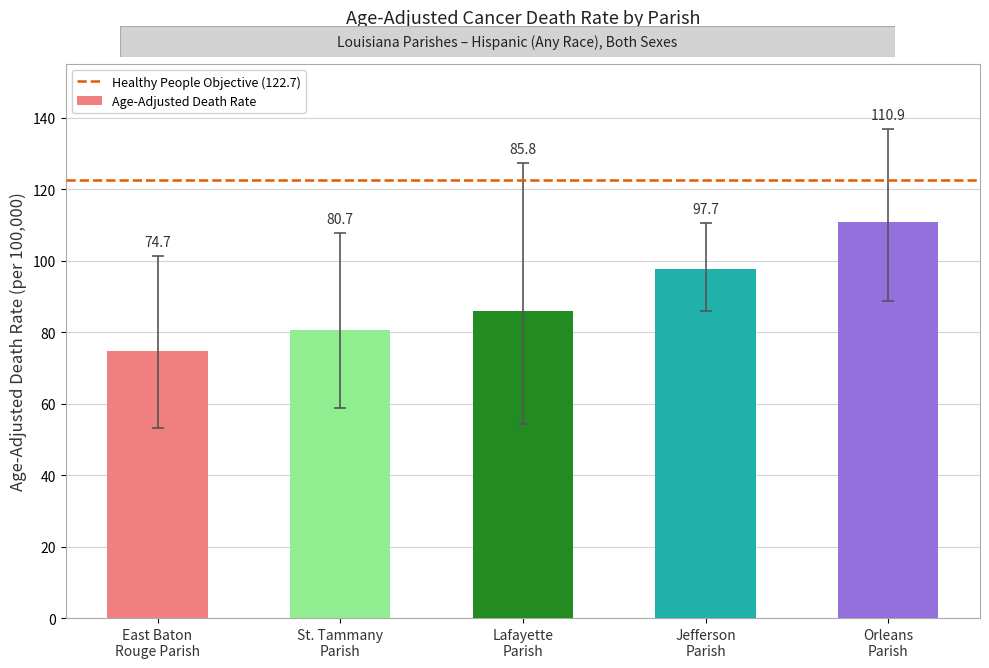

At which label does the data first exceed 85?

Lafayette
Parish